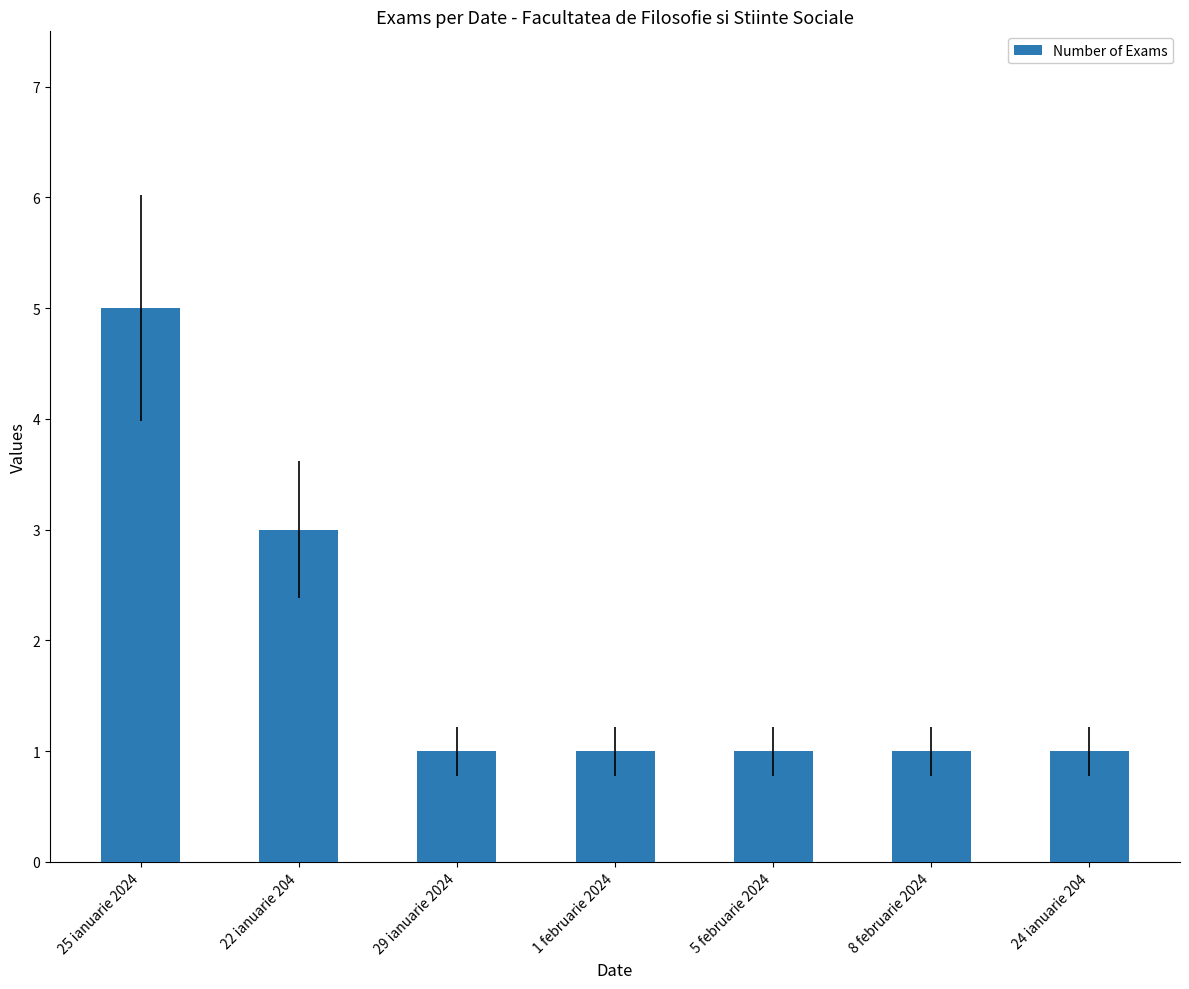

How many bars are there in total?

7